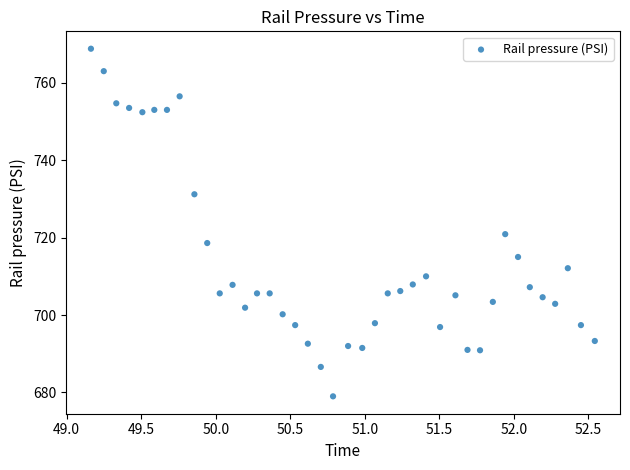

What is the range of Y values (max minus min)?

89.8